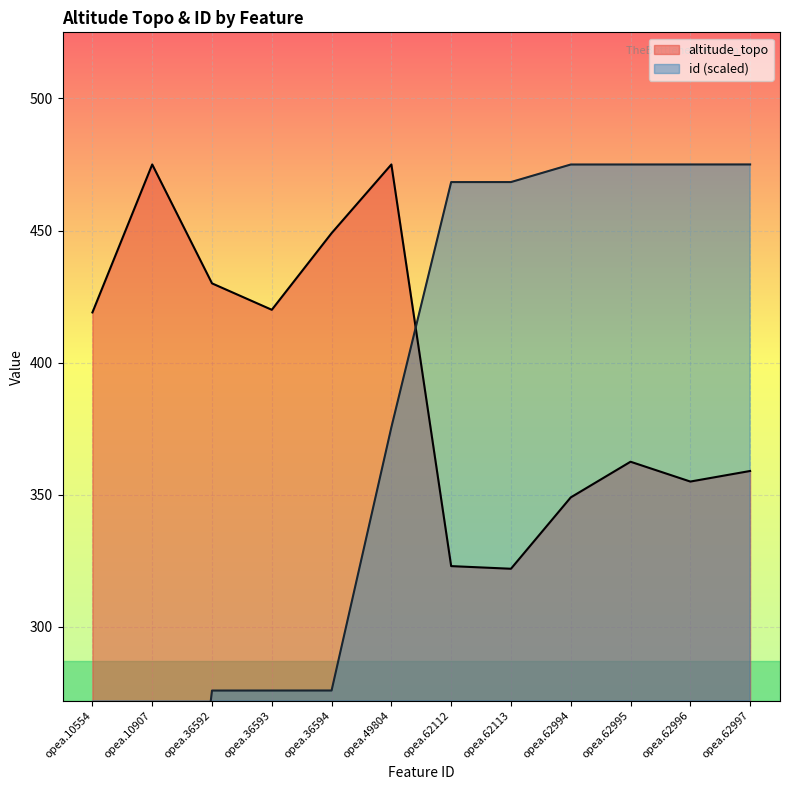

What is the difference between the highest and lowest values at opea.36594?

173.1